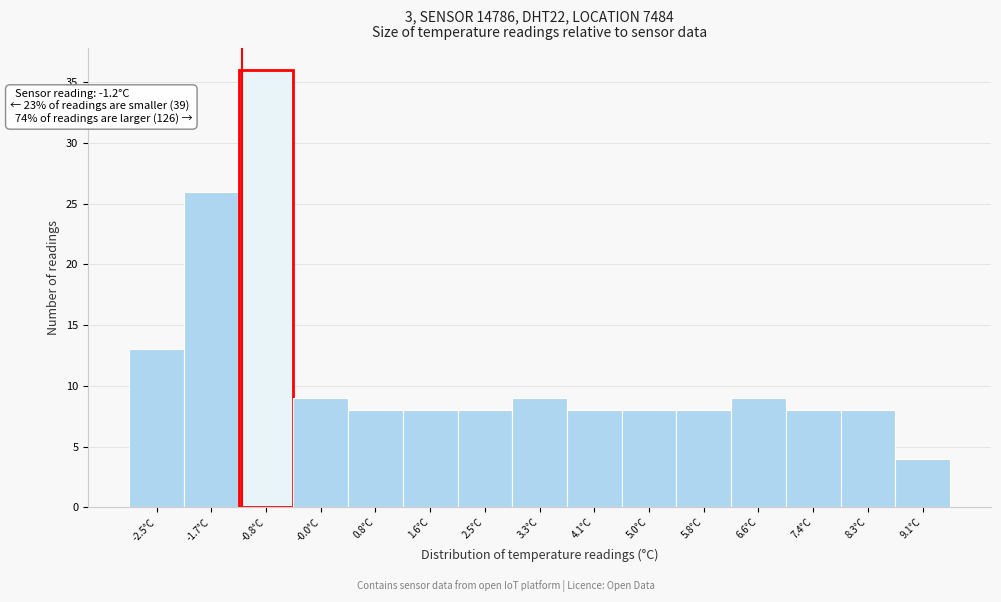

Which range on the x-axis has the tallest bar?

-1.2 to -0.4